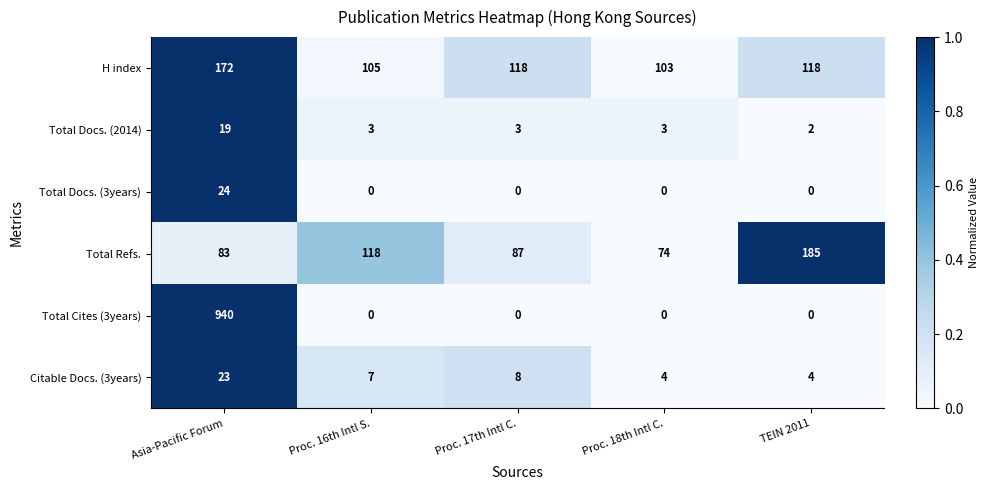

Between Proc. 16th Intl S. and Proc. 17th Intl C., which series saw the biggest shift?

Total Refs.